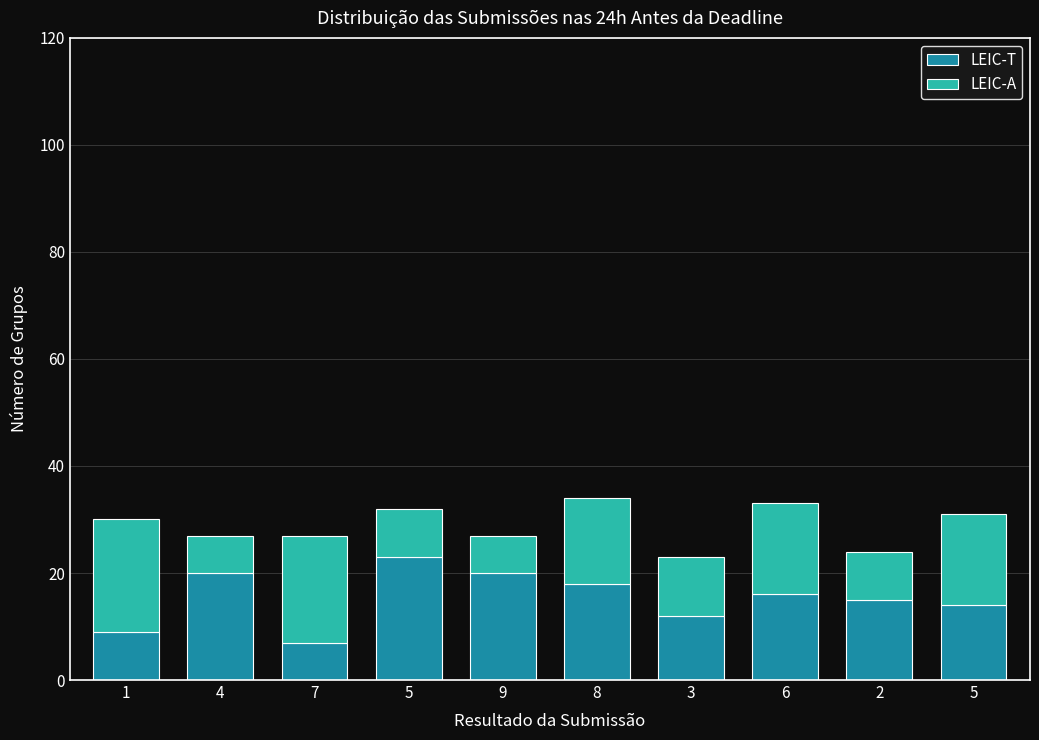

Are the bars grouped side by side (vs. stacked)?

No